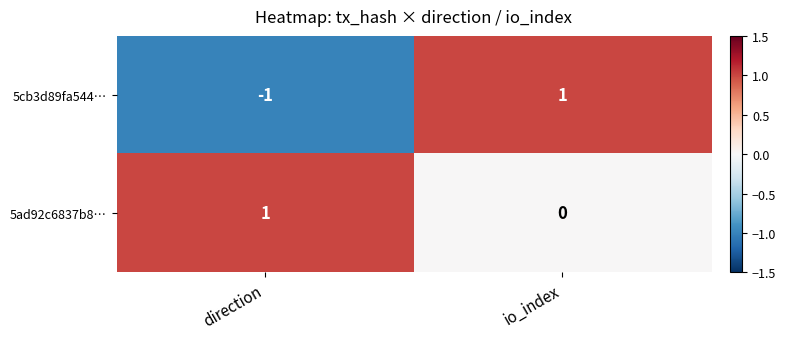

How many categories are shown in the chart?

2